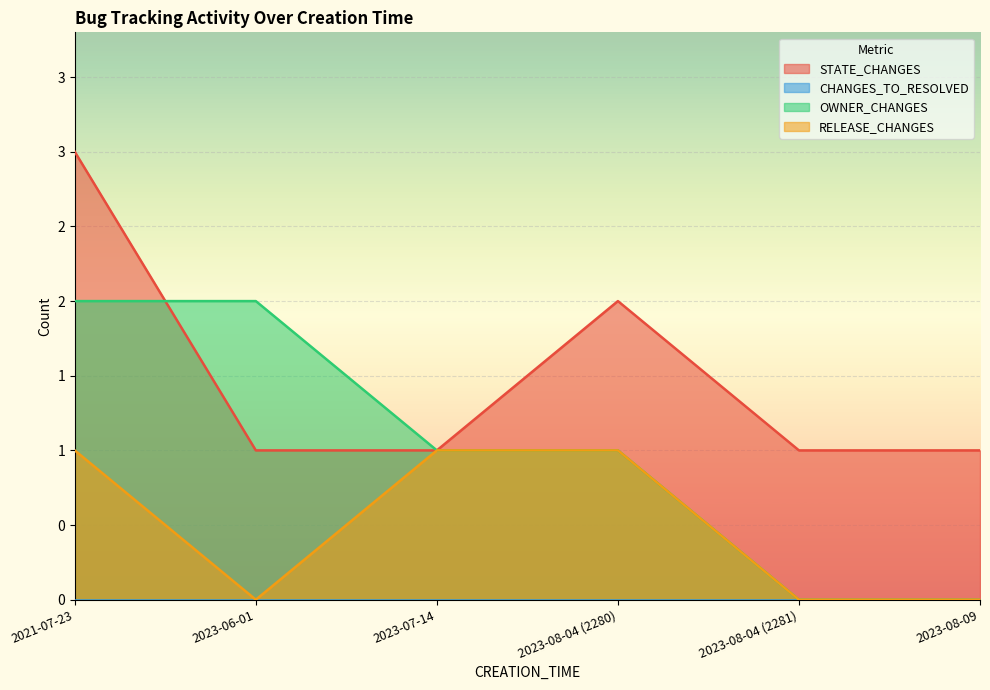

What is the difference between the highest and lowest values at 2023-06-01?

2